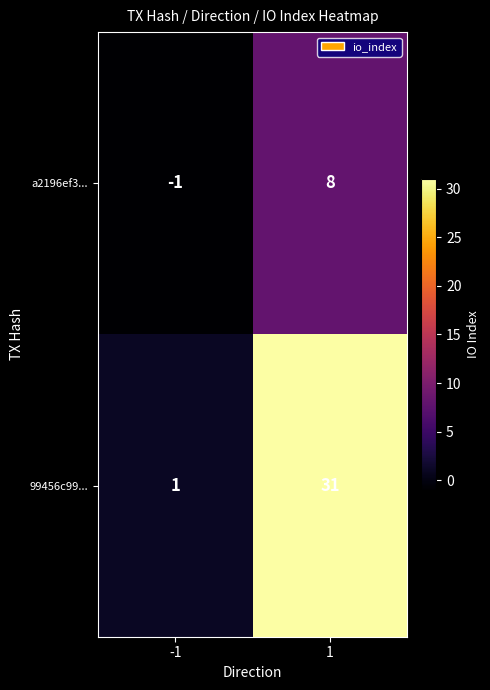

Rank the series by their average value, from lowest to highest.

a2196ef3..., 99456c99...